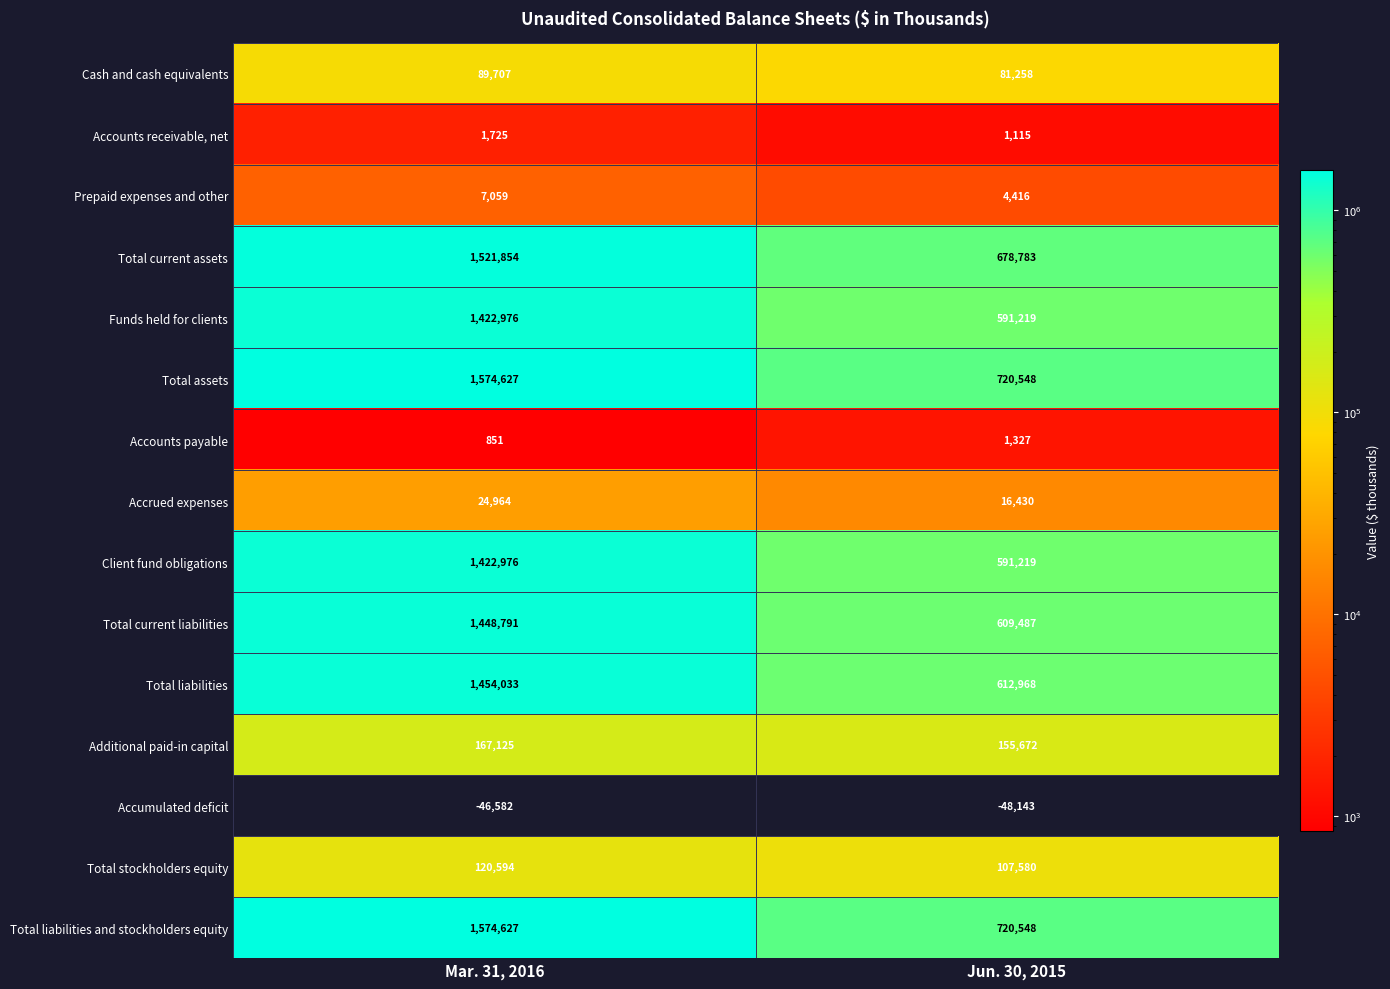

Is it true that Accounts receivable, net equals 2292 at Mar. 31, 2016?

False